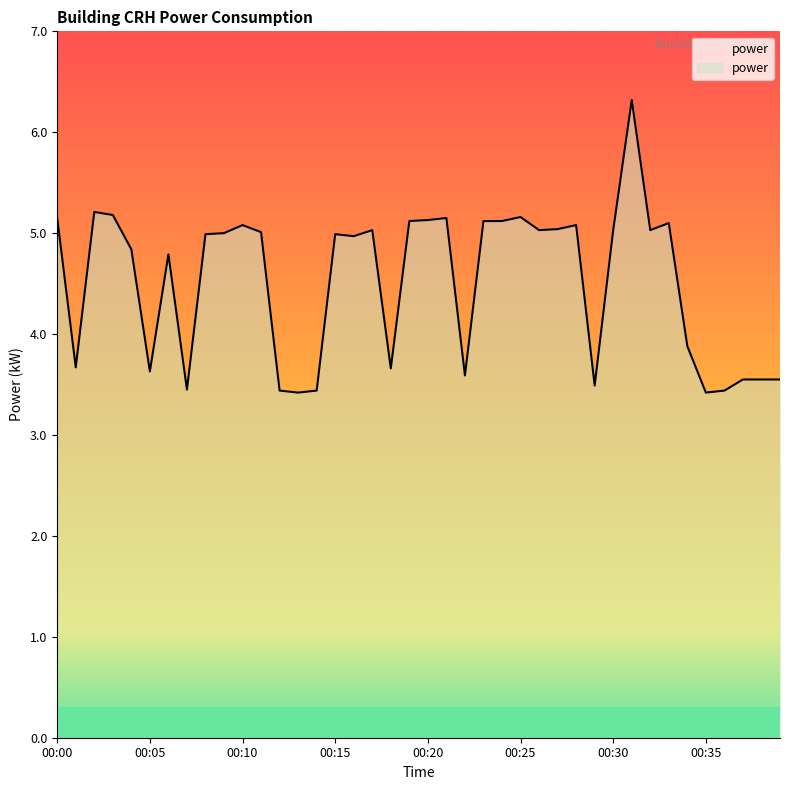

At which category does the chart reach its peak across all series?

00:31